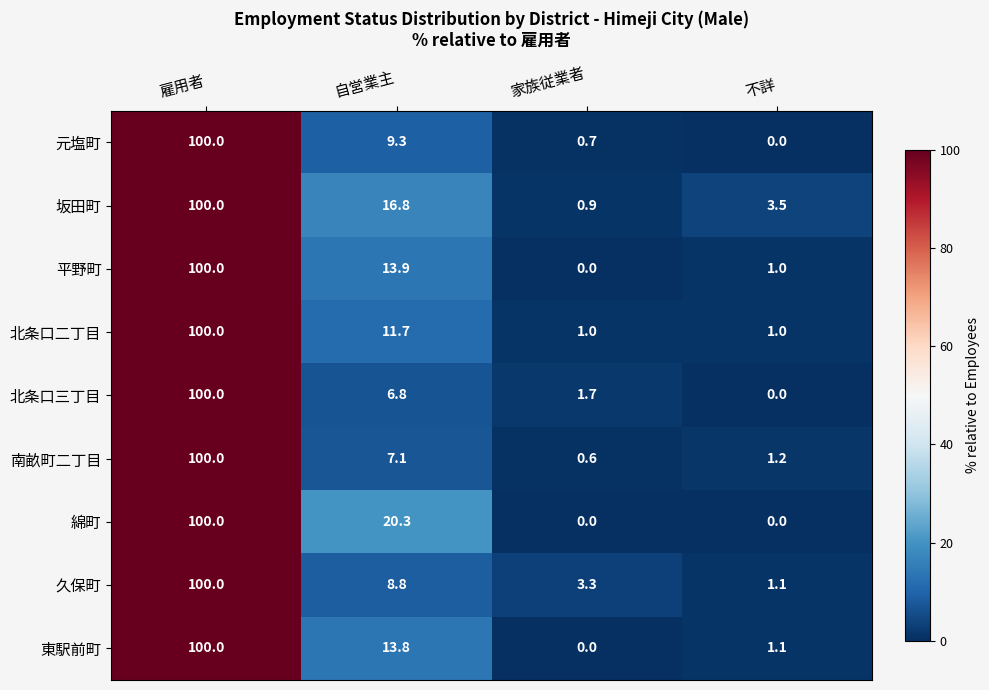

At which label does 元塩町 first exceed 9?

雇用者